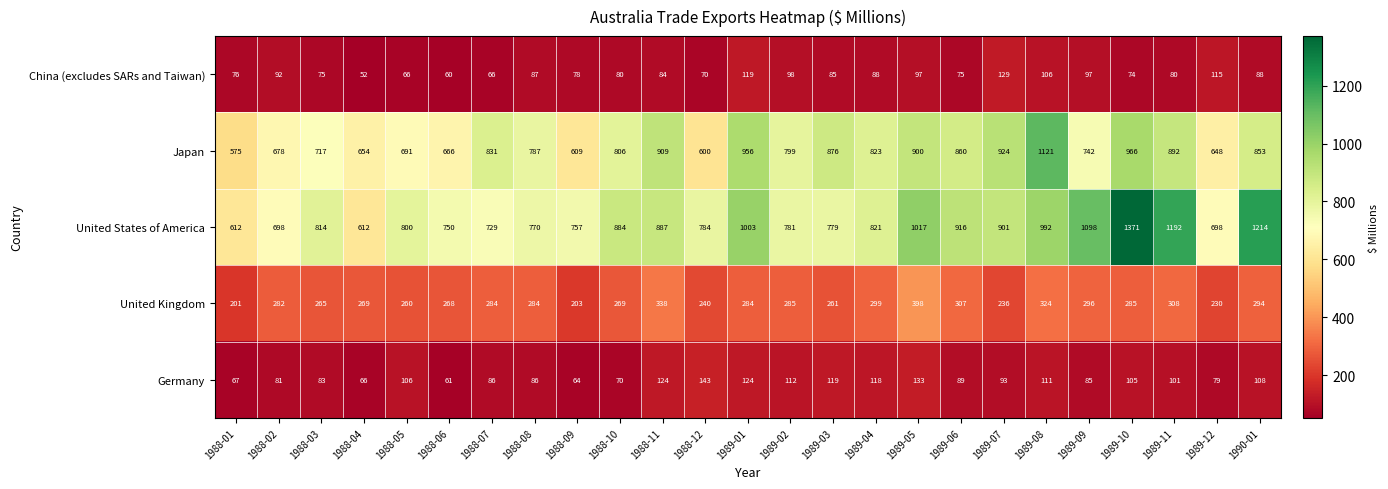

At which category is the sum across all series the highest?

1989-10